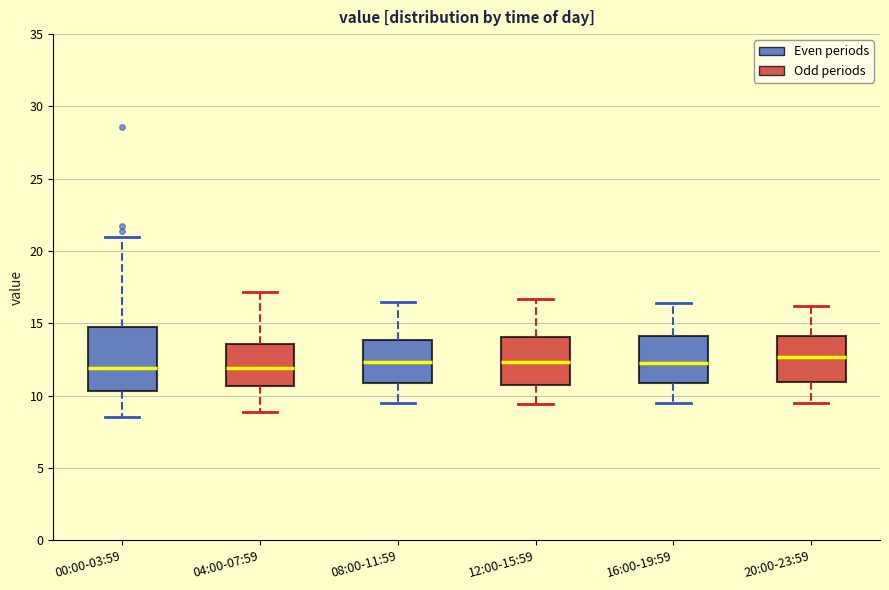

Where does the upper whisker of the box for 00:00-03:59 end on the y-axis? The values are not printed on the chart, so give them approximately, as read against the axis.

21.0